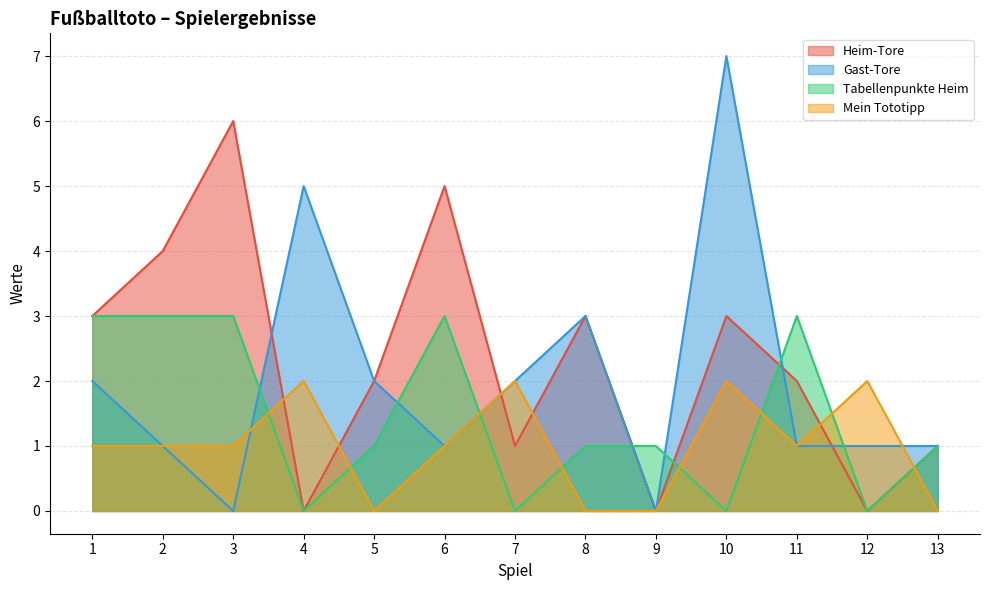

The Gast-Tore series shows 2 at 6. True or false?

False